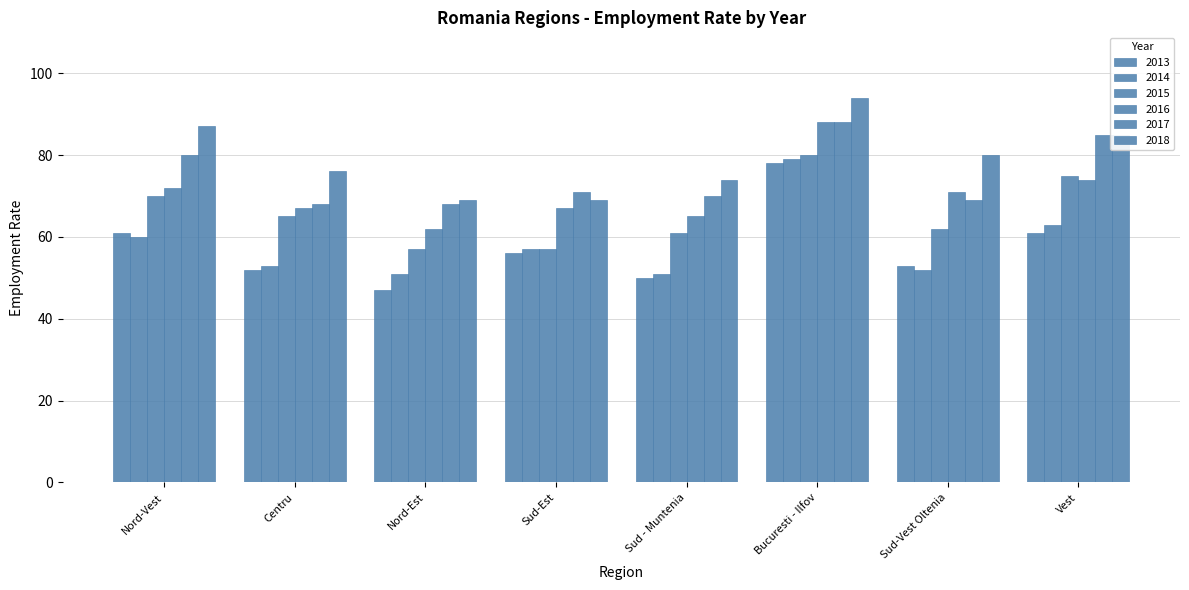

At which label is 2014 closest to 65?

Vest